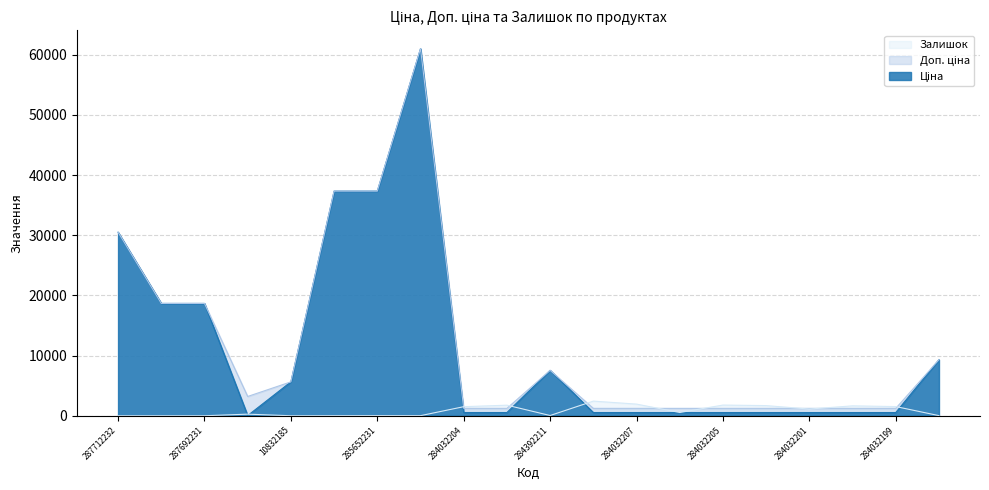

Does the chart display data point markers on the line(s)?

No